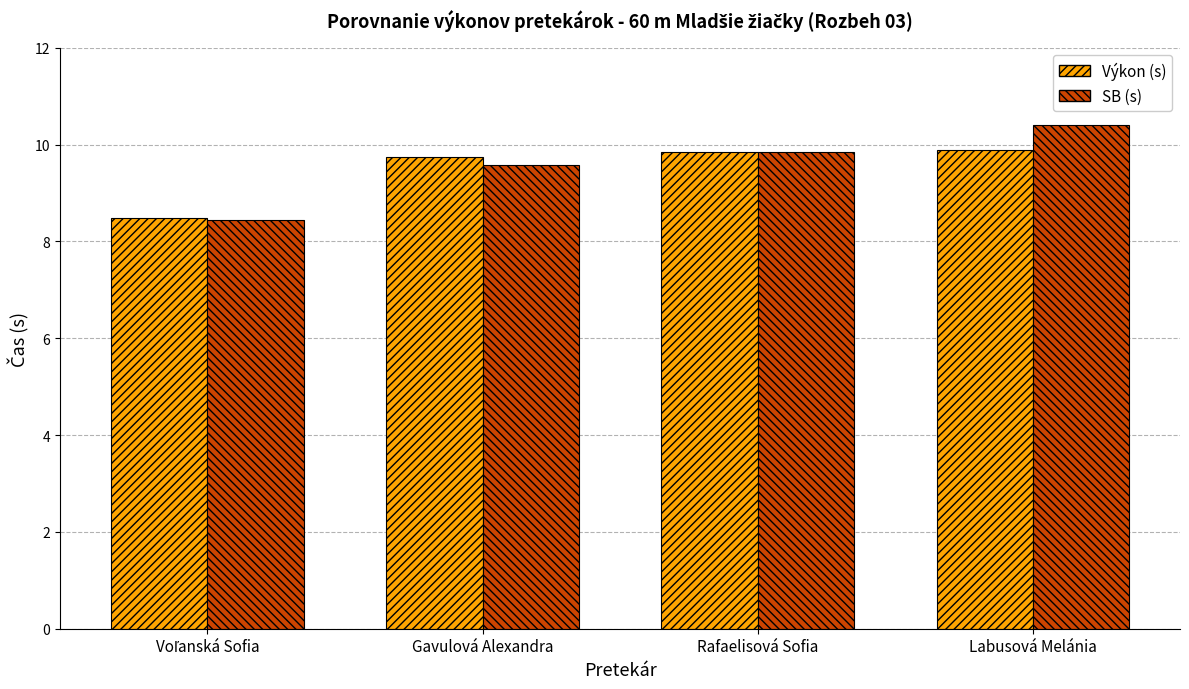

Count the number of categories in the chart.

4